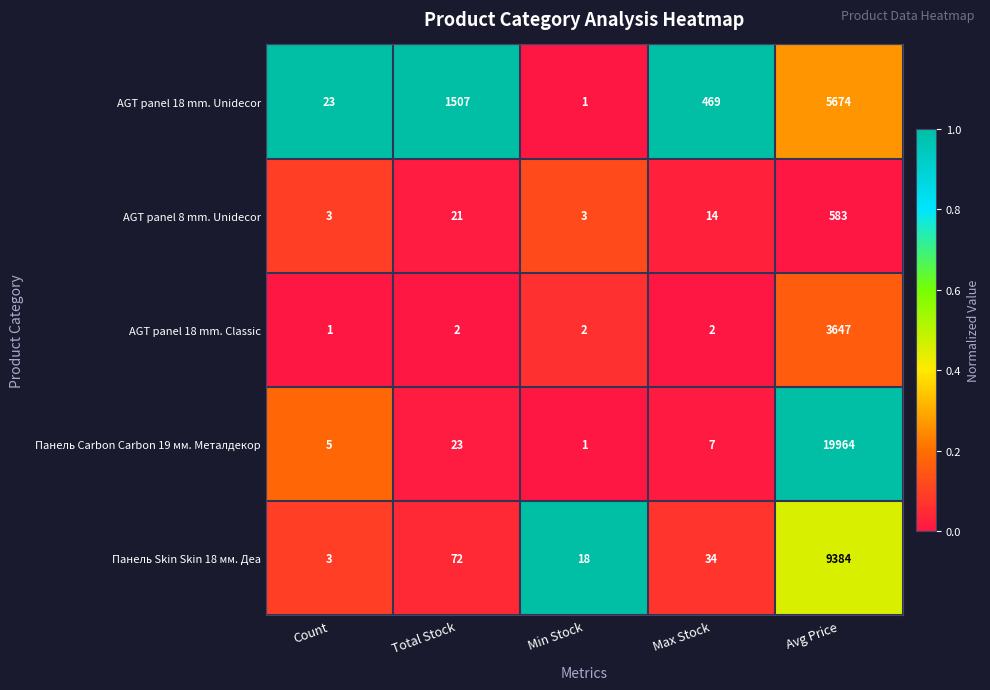

What is the greatest value displayed?

19964